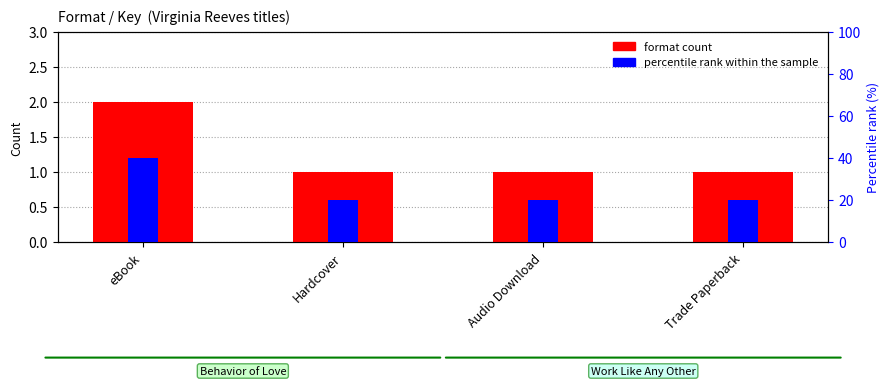

Between Trade Paperback and Audio Download, which is larger?

Trade Paperback